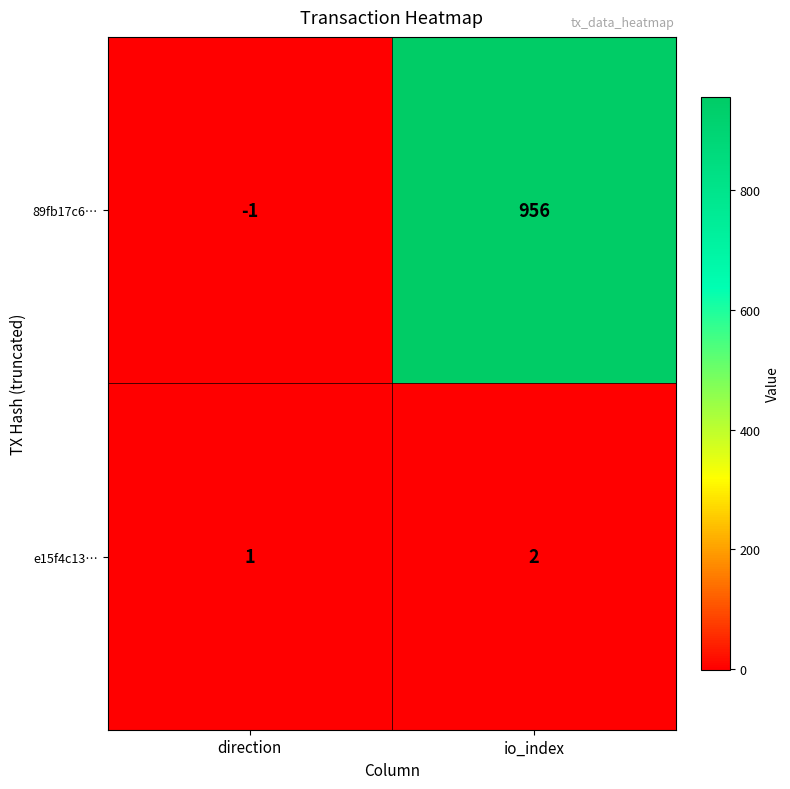

What is the difference between the maximum and minimum values in the 89fb17c6… series?

957